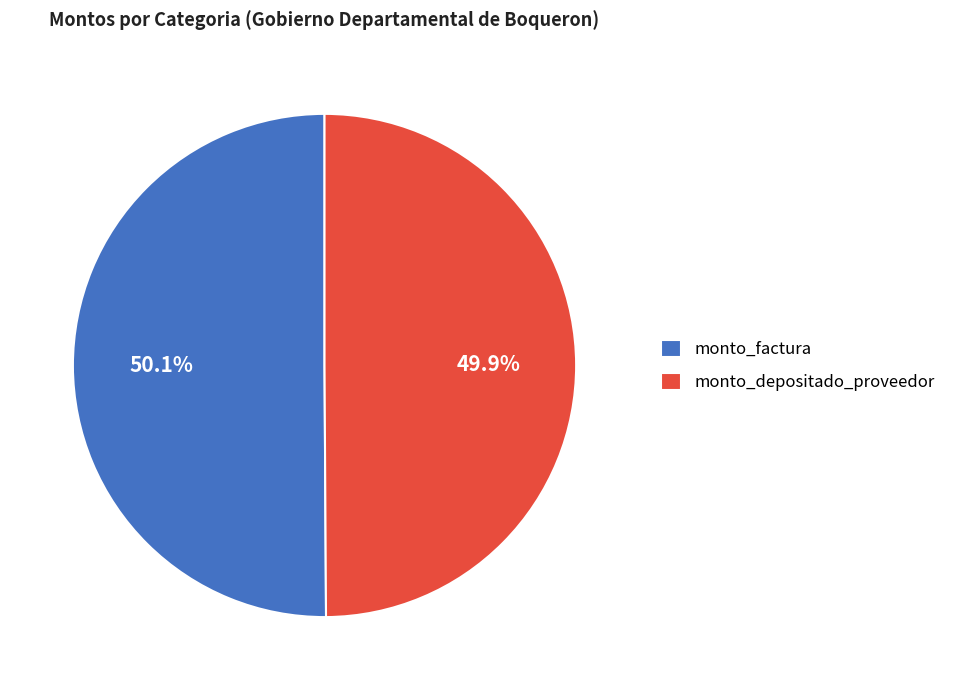

Is there a majority slice in this chart?

Yes